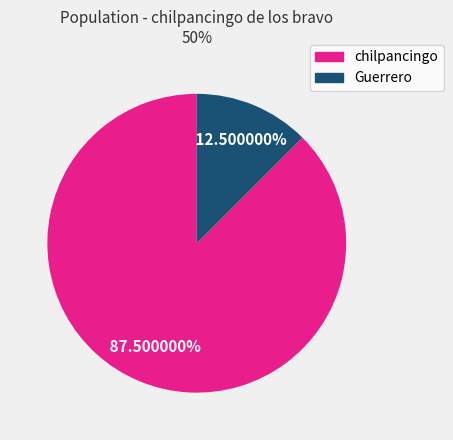

Rank the categories by value from lowest to highest.

Guerrero, chilpancingo